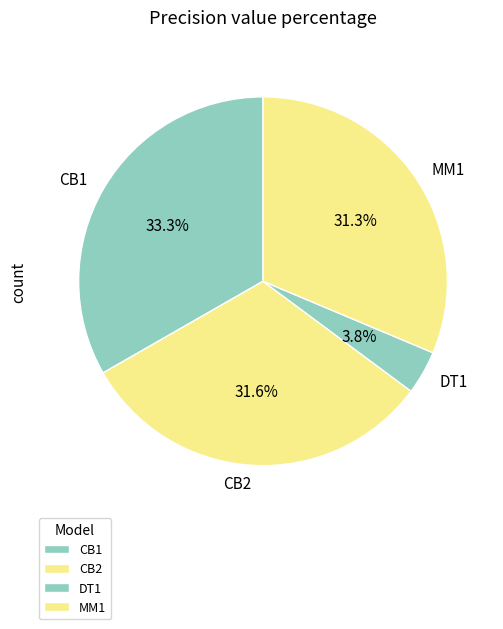

How many segments does this pie chart have?

4